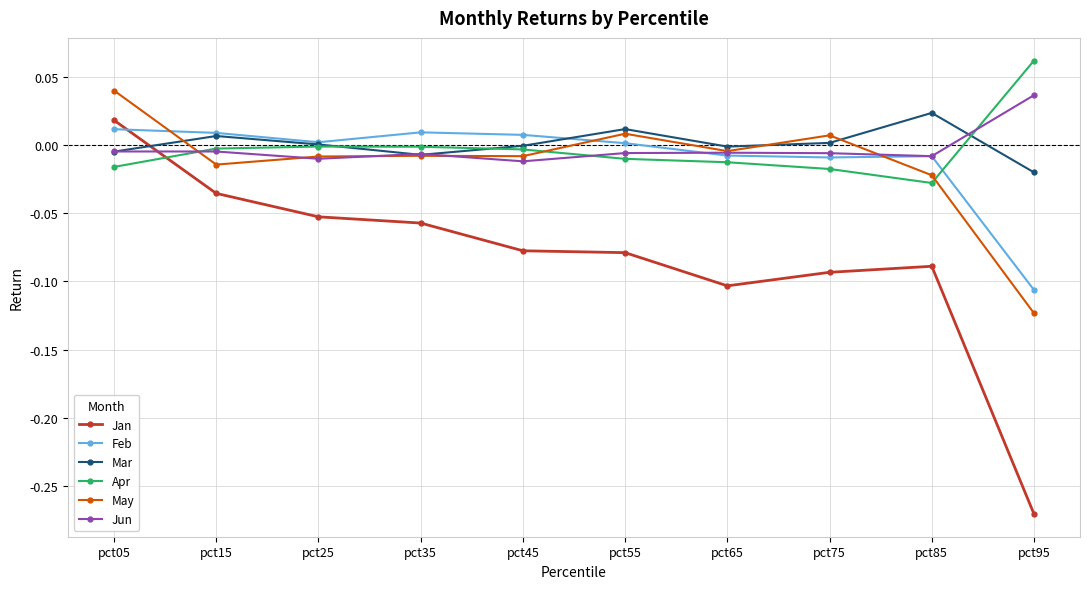

How many positive values does the May series have?

3